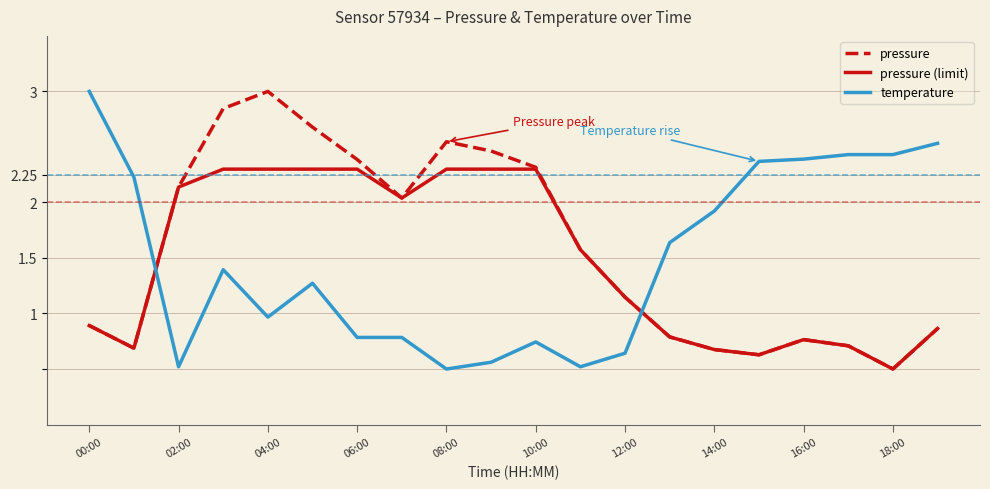

Is this an area chart (filled region under the line)?

No